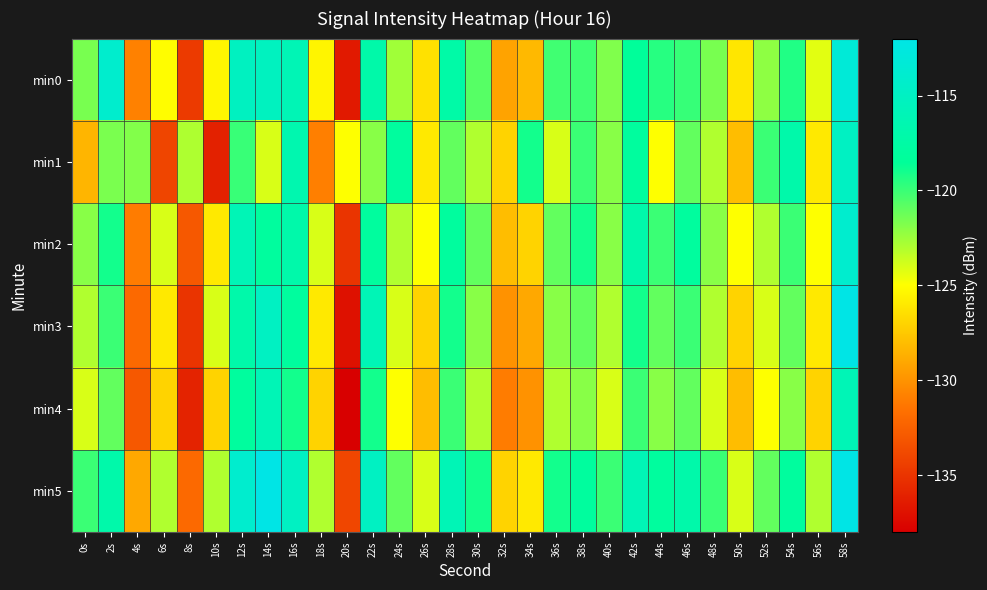

Count the number of data series in this chart.

6